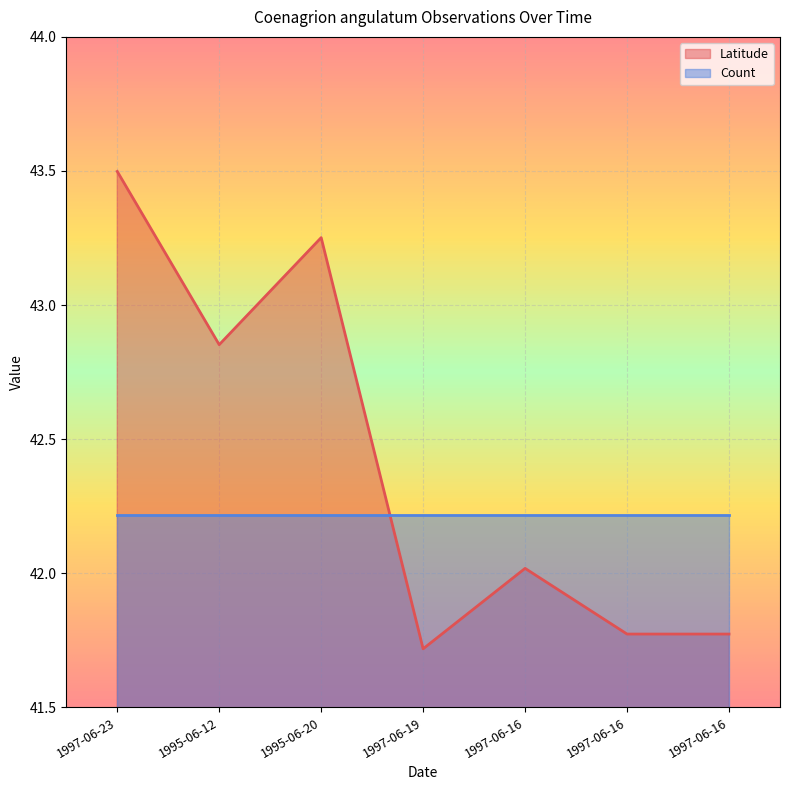

Reading left to right, extract all data points from this chart.

43.5	42.9	43.3	41.7	42.0	41.8	41.8